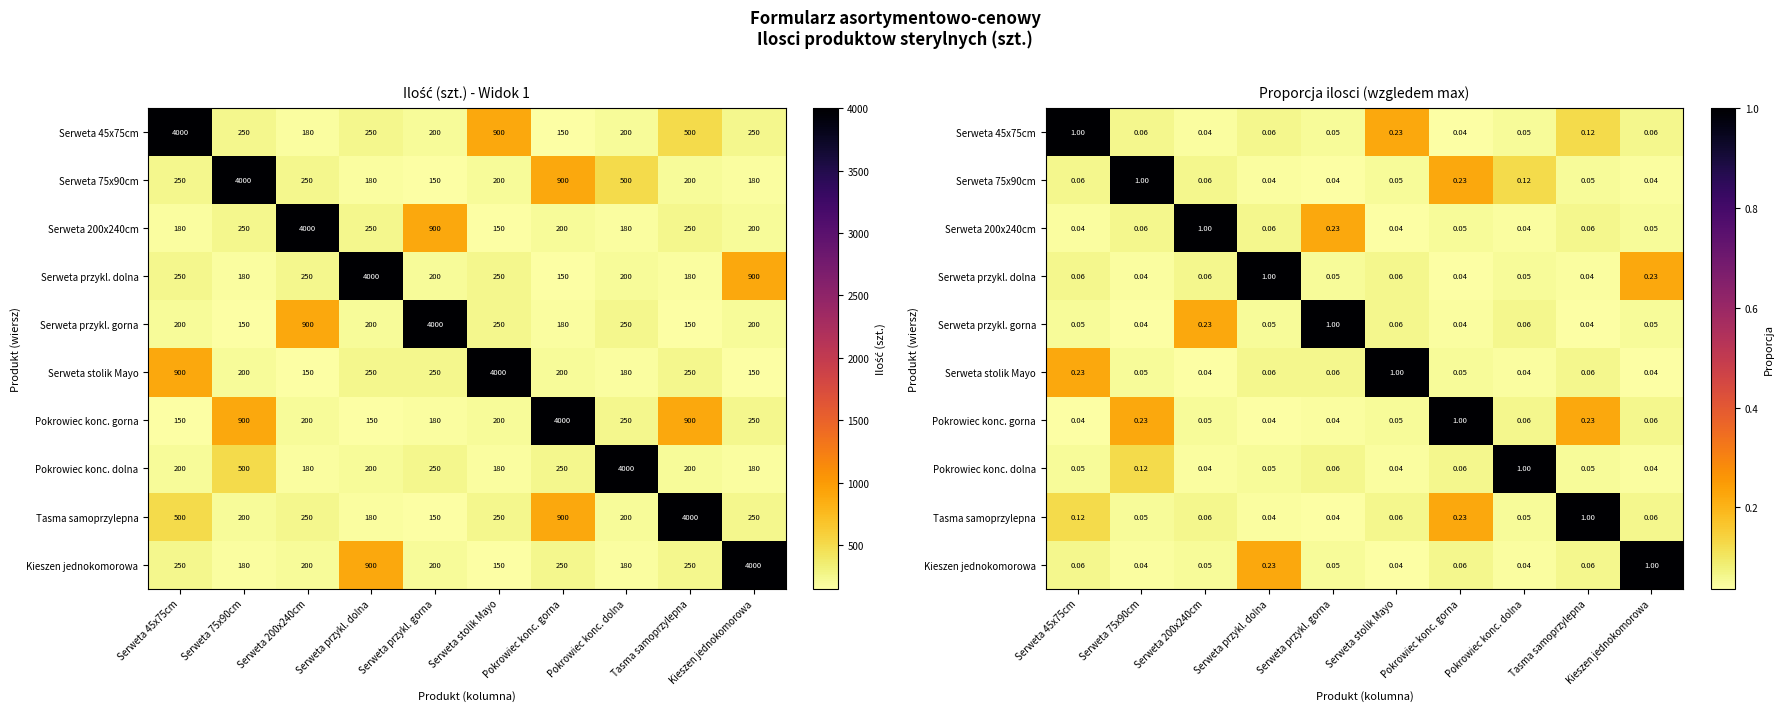

Which category has the highest value in the Pokrowiec konc. gorna series?

Pokrowiec konc. gorna